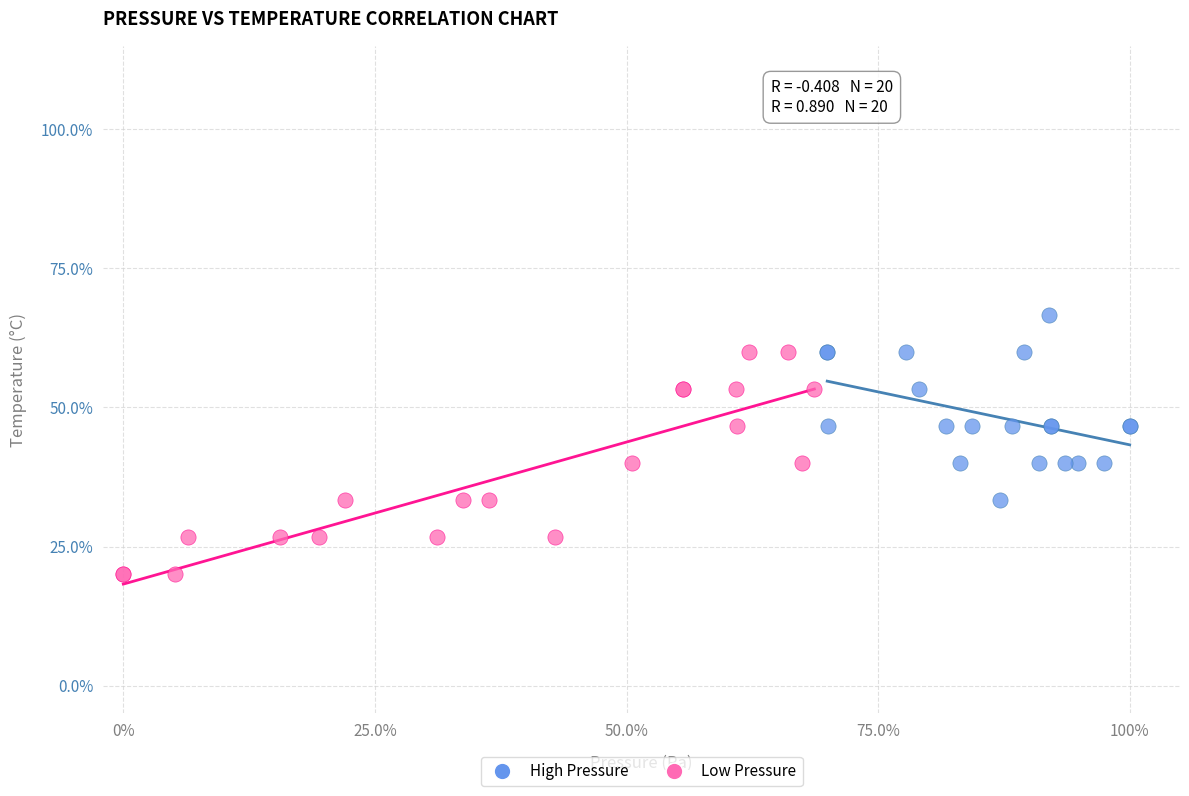

What are all the series names shown in the legend?

High Pressure, Low Pressure